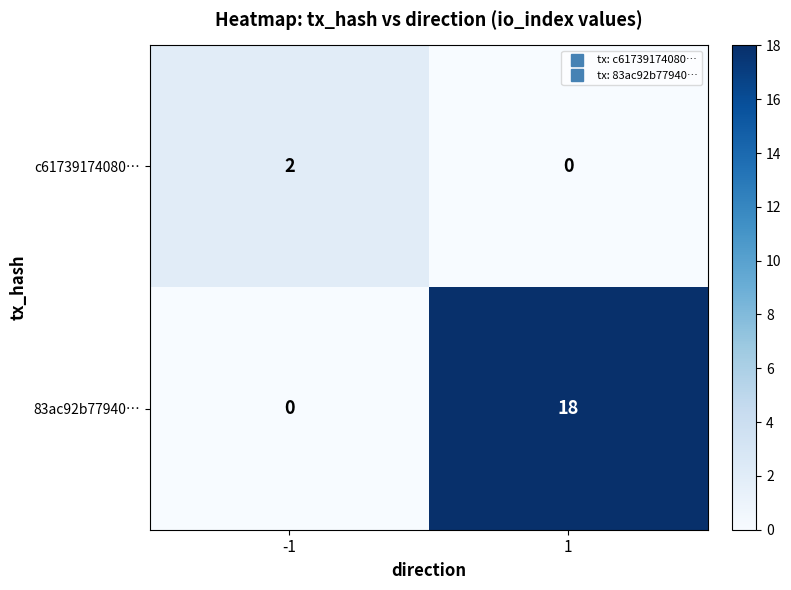

Which series has the largest total across all categories?

83ac92b77940…